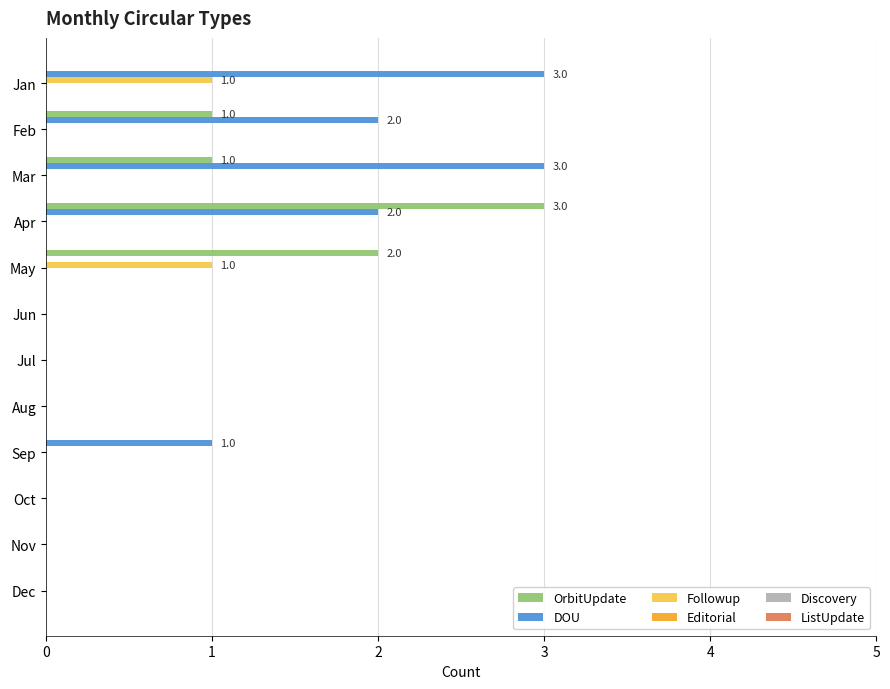

Which series has the largest total across all categories?

DOU